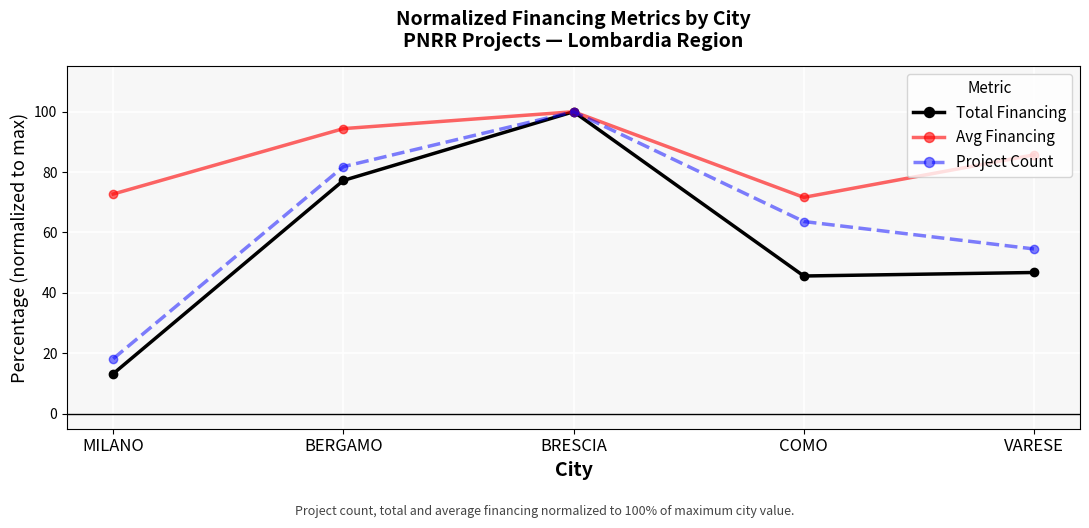

How many interior local peaks does the Project Count series have?

1